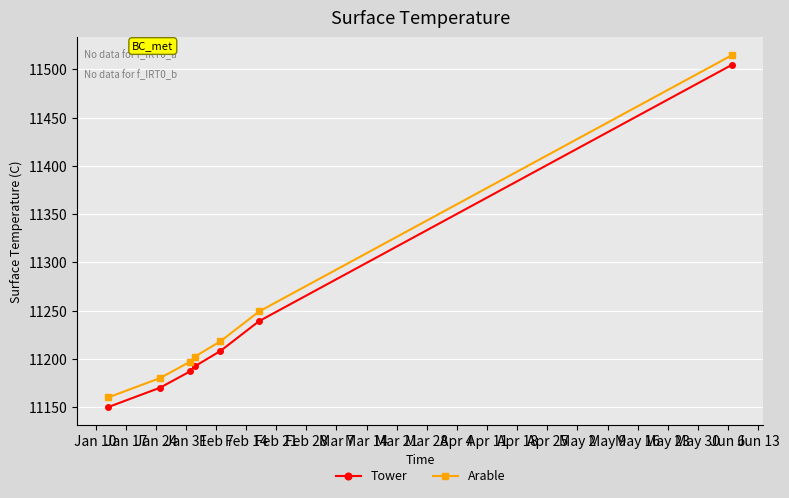

True or false: Arable and Tower cross at least once.

False